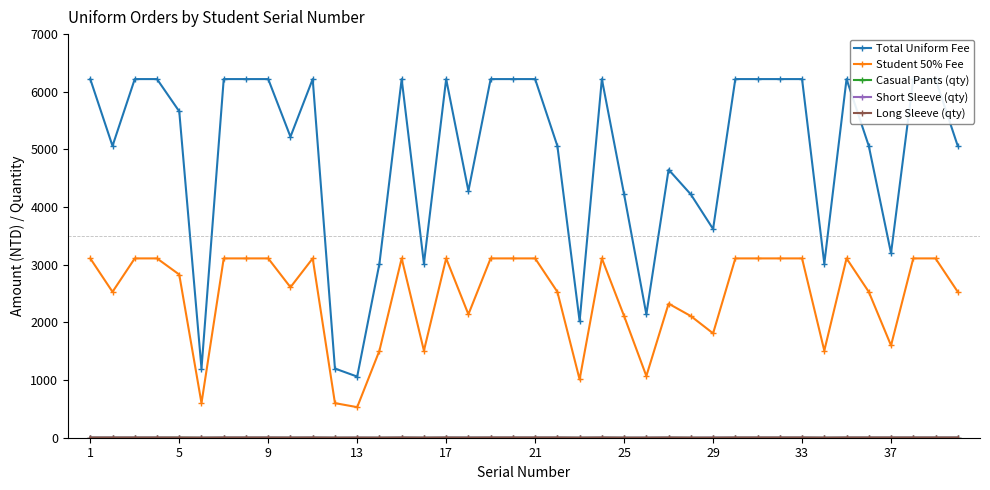

True or false: Short Sleeve (qty) and Student 50% Fee intersect in this chart.

False